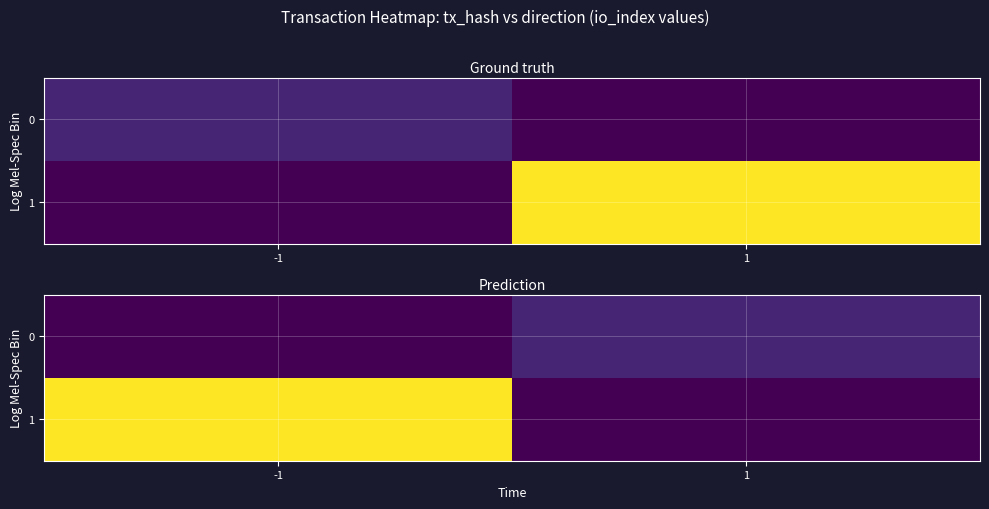

How many values in 1 are above zero?

1